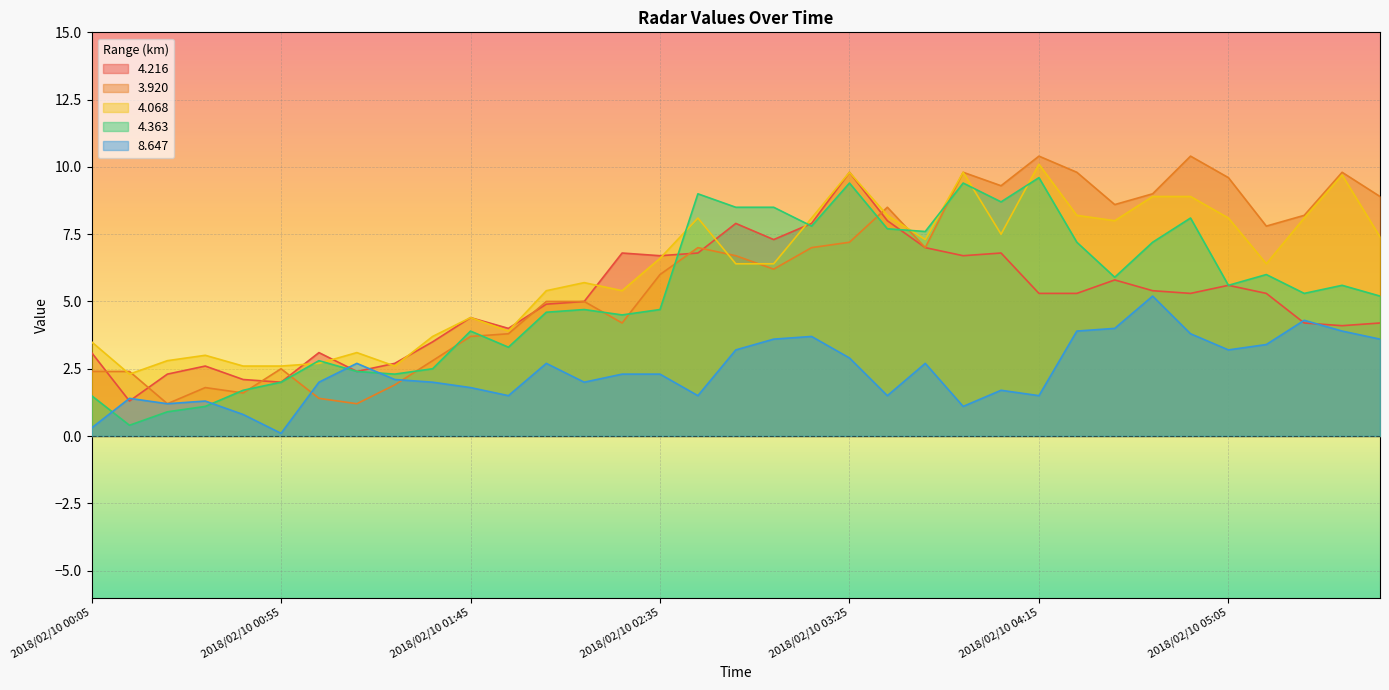

Between which two adjacent categories do   4.363 and   4.068 first intersect?

2018/02/10 00:55 and 2018/02/10 01:05